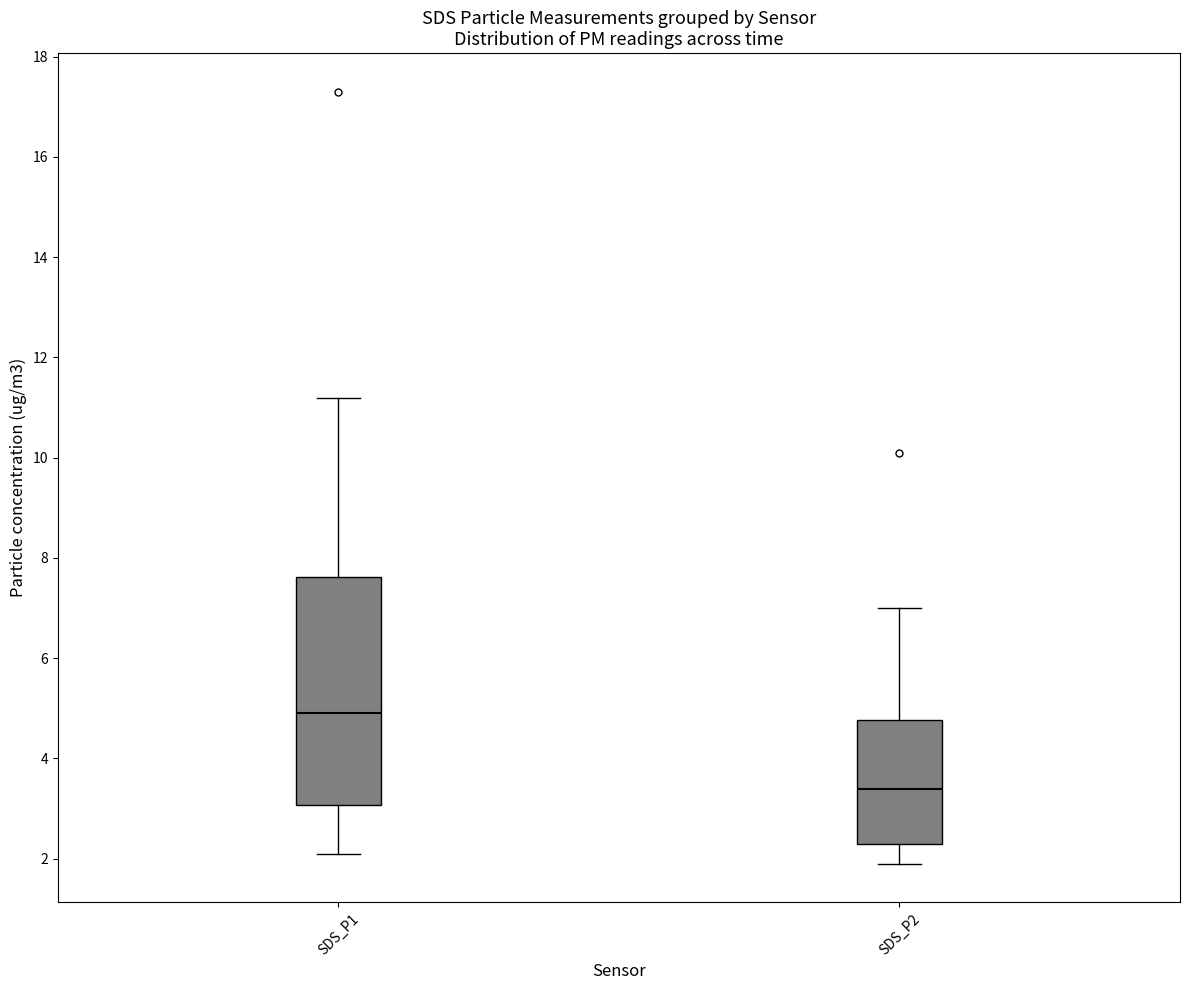

Which box is the tallest, from its lower edge to its upper edge?

SDS_P1